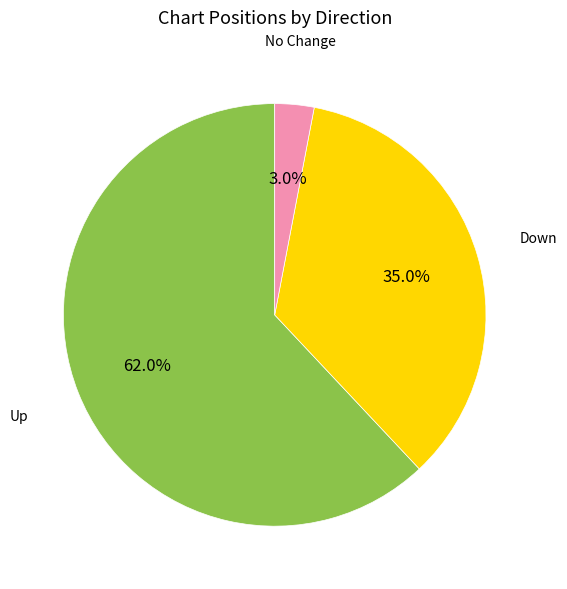

Does any single category account for the majority?

Yes